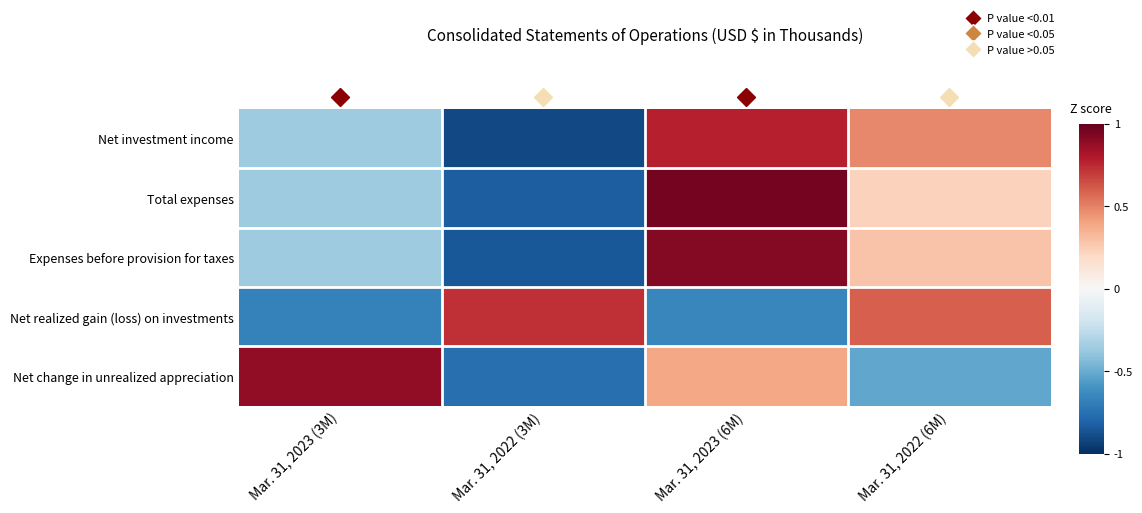

At which category is the sum across all series the highest?

Mar. 31, 2023 (6M)